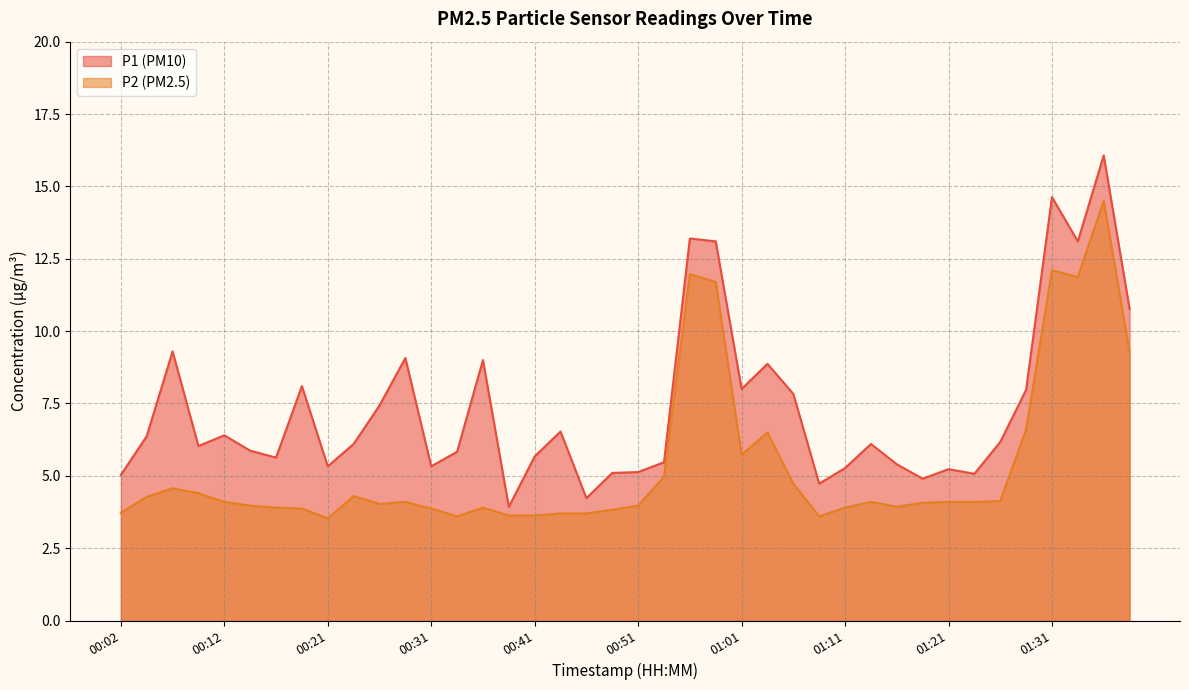

What is the sum of all P1 values?

293.3